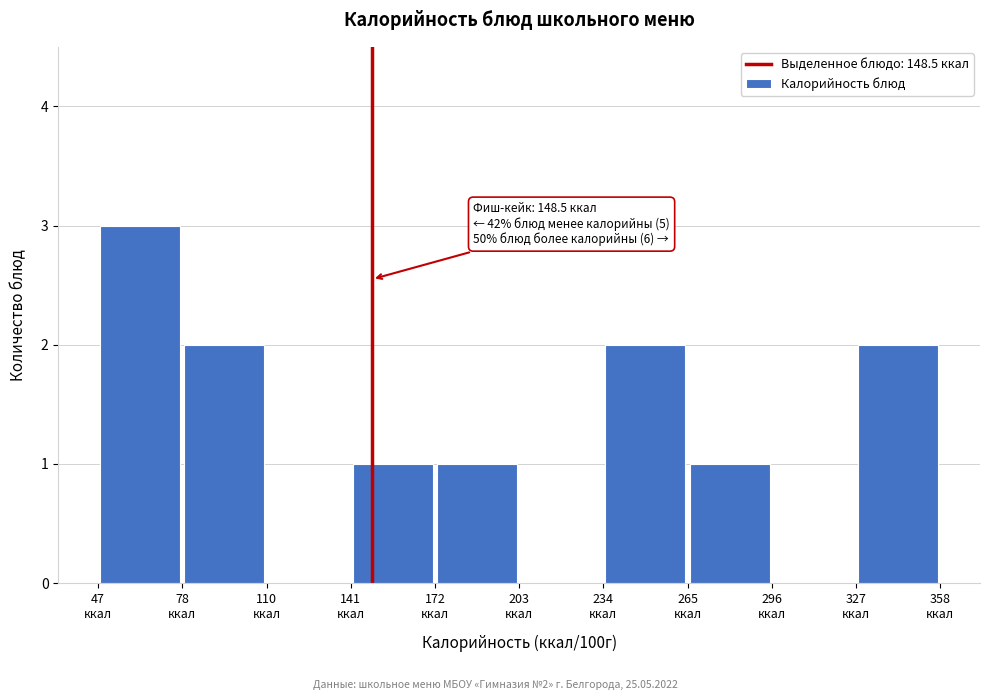

Which range on the x-axis has the tallest bar?

45 to 80